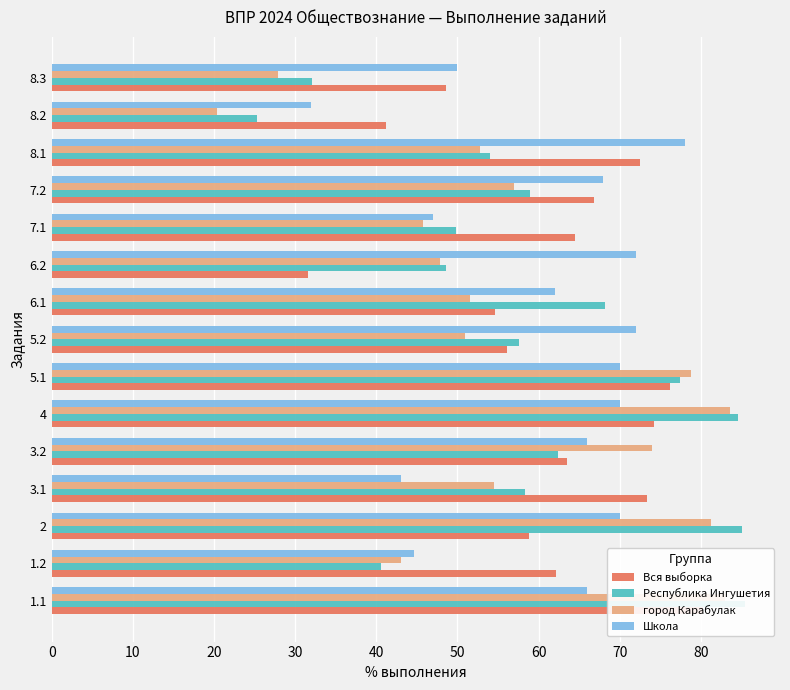

What are all the series names shown in the legend?

Вся выборка, Республика Ингушетия, город Карабулак, Школа